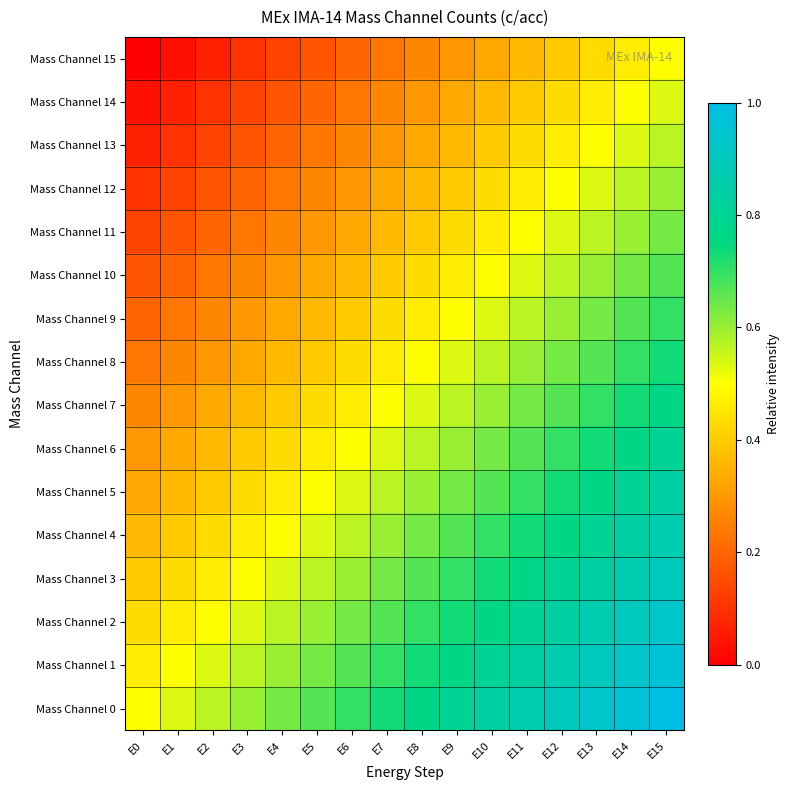

Reading left to right, transcribe all the data shown in this chart.

Mass Channel 0: E0=0.5	E1=0.5	E2=0.6	E3=0.6	E4=0.6	E5=0.7	E6=0.7	E7=0.7	E8=0.8	E9=0.8	E10=0.8	E11=0.9	E12=0.9	E13=0.9	E14=1.0	E15=1.0
Mass Channel 1: E0=0.5	E1=0.5	E2=0.5	E3=0.6	E4=0.6	E5=0.6	E6=0.7	E7=0.7	E8=0.7	E9=0.8	E10=0.8	E11=0.8	E12=0.9	E13=0.9	E14=0.9	E15=1.0
Mass Channel 2: E0=0.4	E1=0.5	E2=0.5	E3=0.5	E4=0.6	E5=0.6	E6=0.6	E7=0.7	E8=0.7	E9=0.7	E10=0.8	E11=0.8	E12=0.8	E13=0.9	E14=0.9	E15=0.9
Mass Channel 3: E0=0.4	E1=0.4	E2=0.5	E3=0.5	E4=0.5	E5=0.6	E6=0.6	E7=0.6	E8=0.7	E9=0.7	E10=0.7	E11=0.8	E12=0.8	E13=0.8	E14=0.9	E15=0.9
Mass Channel 4: E0=0.4	E1=0.4	E2=0.4	E3=0.5	E4=0.5	E5=0.5	E6=0.6	E7=0.6	E8=0.6	E9=0.7	E10=0.7	E11=0.7	E12=0.8	E13=0.8	E14=0.8	E15=0.9
Mass Channel 5: E0=0.3	E1=0.4	E2=0.4	E3=0.4	E4=0.5	E5=0.5	E6=0.5	E7=0.6	E8=0.6	E9=0.6	E10=0.7	E11=0.7	E12=0.7	E13=0.8	E14=0.8	E15=0.8
Mass Channel 6: E0=0.3	E1=0.3	E2=0.4	E3=0.4	E4=0.4	E5=0.5	E6=0.5	E7=0.5	E8=0.6	E9=0.6	E10=0.6	E11=0.7	E12=0.7	E13=0.7	E14=0.8	E15=0.8
Mass Channel 7: E0=0.3	E1=0.3	E2=0.3	E3=0.4	E4=0.4	E5=0.4	E6=0.5	E7=0.5	E8=0.5	E9=0.6	E10=0.6	E11=0.6	E12=0.7	E13=0.7	E14=0.7	E15=0.8
Mass Channel 8: E0=0.2	E1=0.3	E2=0.3	E3=0.3	E4=0.4	E5=0.4	E6=0.4	E7=0.5	E8=0.5	E9=0.5	E10=0.6	E11=0.6	E12=0.6	E13=0.7	E14=0.7	E15=0.7
Mass Channel 9: E0=0.2	E1=0.2	E2=0.3	E3=0.3	E4=0.3	E5=0.4	E6=0.4	E7=0.4	E8=0.5	E9=0.5	E10=0.5	E11=0.6	E12=0.6	E13=0.6	E14=0.7	E15=0.7
Mass Channel 10: E0=0.2	E1=0.2	E2=0.2	E3=0.3	E4=0.3	E5=0.3	E6=0.4	E7=0.4	E8=0.4	E9=0.5	E10=0.5	E11=0.5	E12=0.6	E13=0.6	E14=0.6	E15=0.7
Mass Channel 11: E0=0.1	E1=0.2	E2=0.2	E3=0.2	E4=0.3	E5=0.3	E6=0.3	E7=0.4	E8=0.4	E9=0.4	E10=0.5	E11=0.5	E12=0.5	E13=0.6	E14=0.6	E15=0.6
Mass Channel 12: E0=0.1	E1=0.1	E2=0.2	E3=0.2	E4=0.2	E5=0.3	E6=0.3	E7=0.3	E8=0.4	E9=0.4	E10=0.4	E11=0.5	E12=0.5	E13=0.5	E14=0.6	E15=0.6
Mass Channel 13: E0=0.1	E1=0.1	E2=0.1	E3=0.2	E4=0.2	E5=0.2	E6=0.3	E7=0.3	E8=0.3	E9=0.4	E10=0.4	E11=0.4	E12=0.5	E13=0.5	E14=0.5	E15=0.6
Mass Channel 14: E0=0.0	E1=0.1	E2=0.1	E3=0.1	E4=0.2	E5=0.2	E6=0.2	E7=0.3	E8=0.3	E9=0.3	E10=0.4	E11=0.4	E12=0.4	E13=0.5	E14=0.5	E15=0.5
Mass Channel 15: E0=0.0	E1=0.0	E2=0.1	E3=0.1	E4=0.1	E5=0.2	E6=0.2	E7=0.2	E8=0.3	E9=0.3	E10=0.3	E11=0.4	E12=0.4	E13=0.4	E14=0.5	E15=0.5